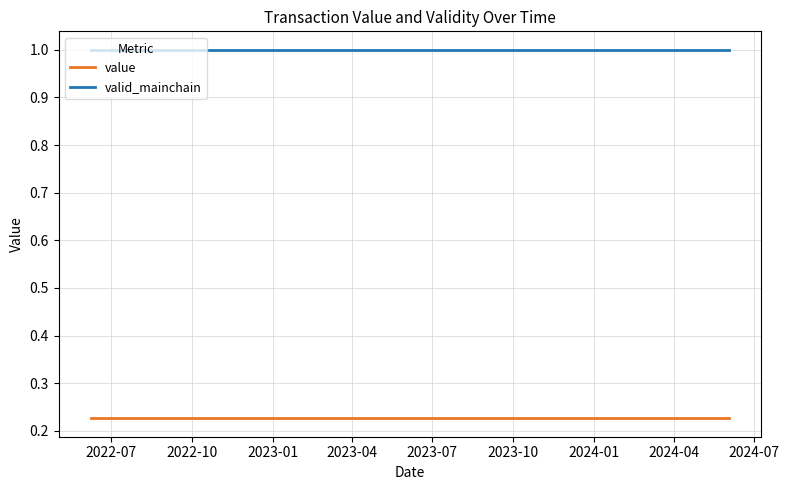

Rank the series by their average value, from lowest to highest.

value, valid_mainchain